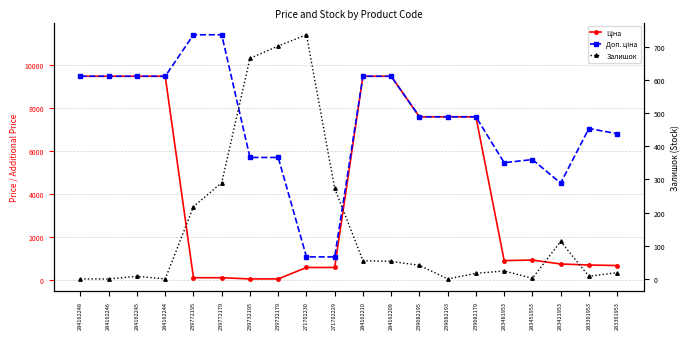

What is the spread (max minus min) of values at 239772195?

11295.9